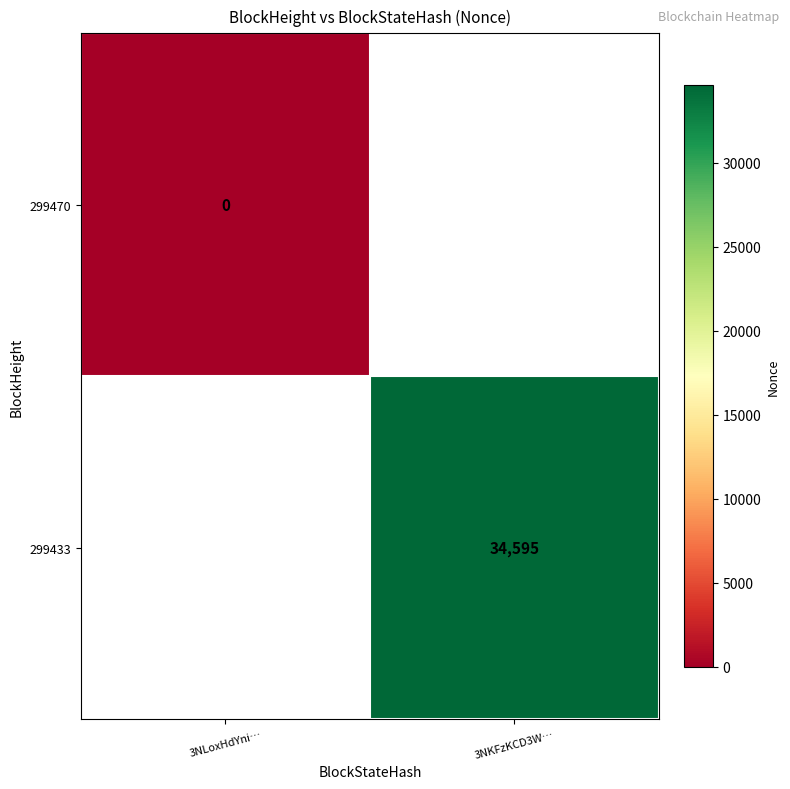

At how many categories does at least one series exceed 11785?

1